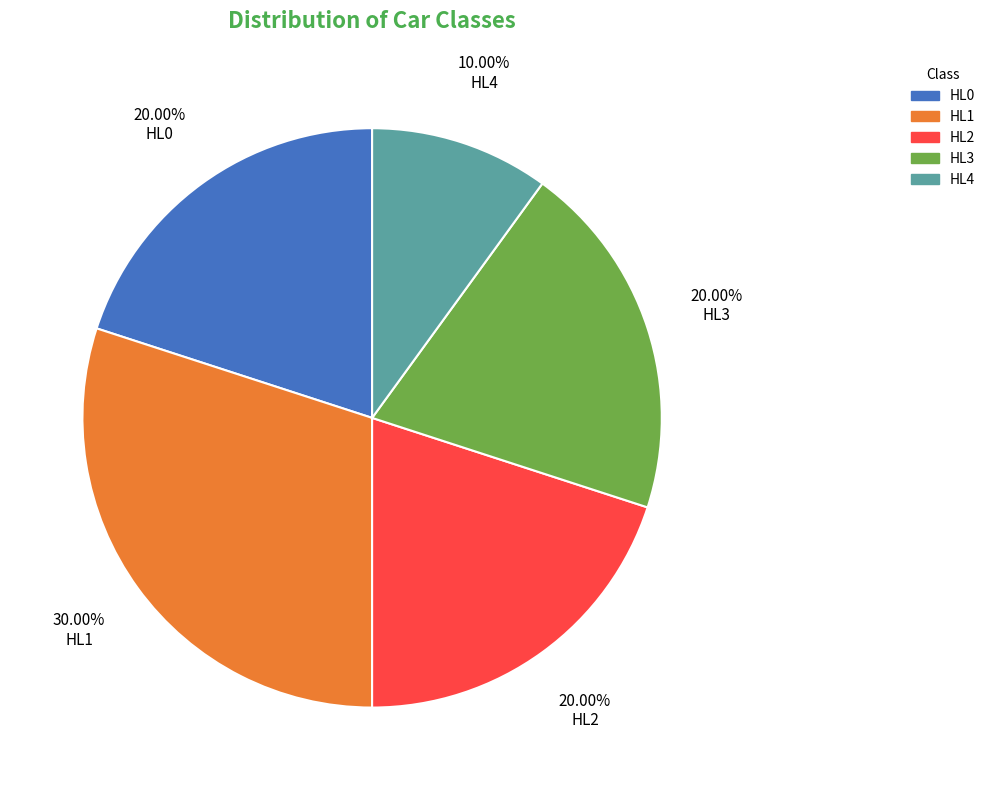

To the nearest percent, what percentage of the pie is HL0?

20%